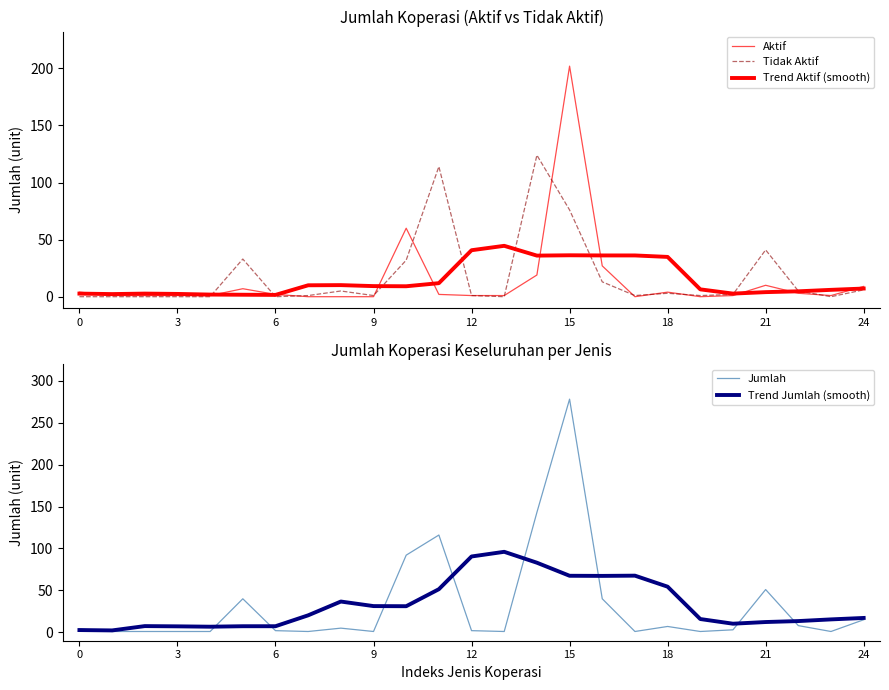

Is it true that Trend Jumlah (smooth) equals 45.6 at 15?

False